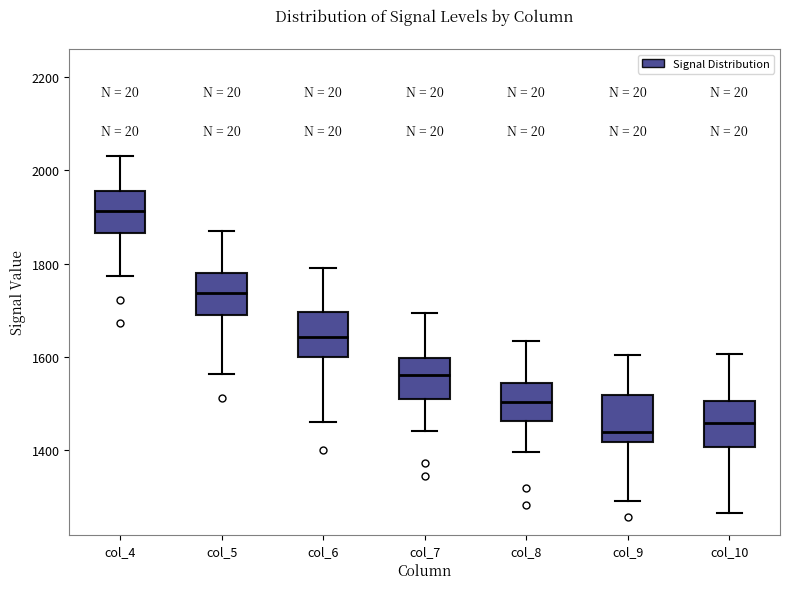

Reading left to right, read every box against the y-axis: the position of its median line, the range the box covers, and the ends of its whiskers. The values are not printed on the chart, so give them approximately, as read against the axis.

col_4: median 1920, box 1860 to 1960, whiskers 1780 to 2040
col_5: median 1740, box 1700 to 1780, whiskers 1560 to 1880
col_6: median 1640, box 1600 to 1700, whiskers 1460 to 1800
col_7: median 1560, box 1520 to 1600, whiskers 1440 to 1700
col_8: median 1500, box 1460 to 1540, whiskers 1400 to 1640
col_9: median 1440, box 1420 to 1520, whiskers 1300 to 1600
col_10: median 1460, box 1400 to 1500, whiskers 1260 to 1600